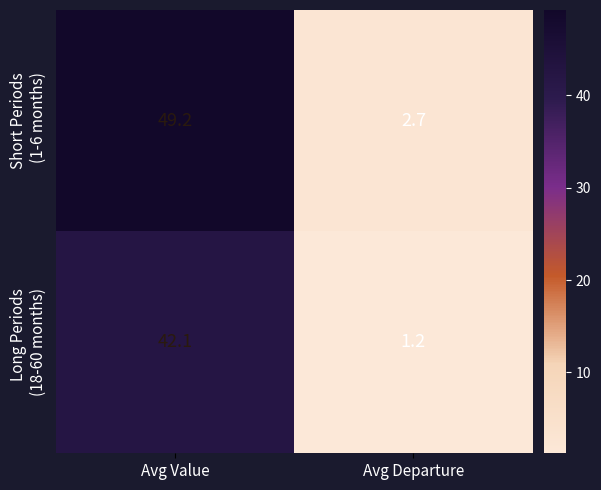

What is the spread (max minus min) of values at Avg Value?

7.1